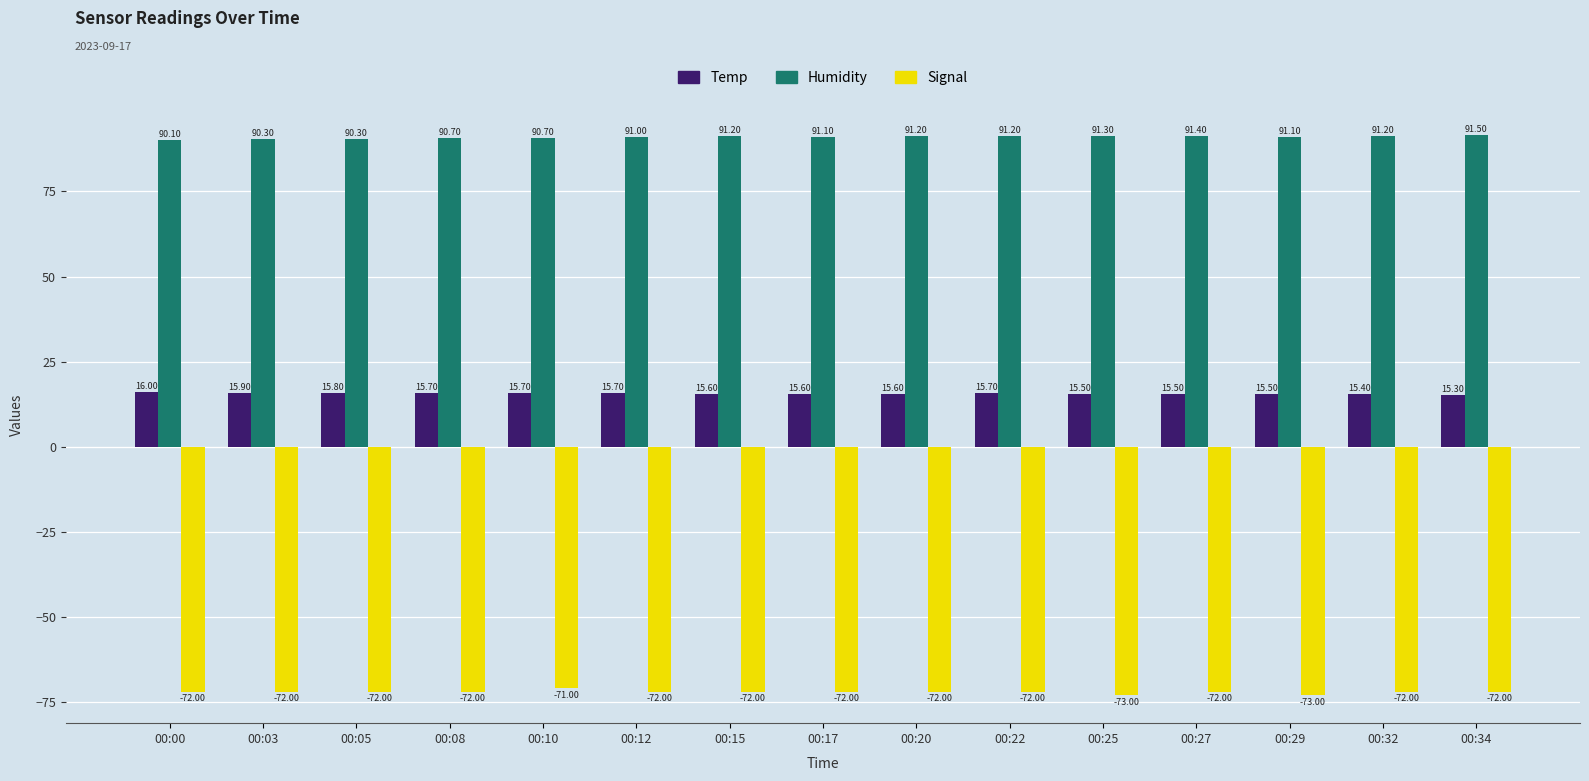

How many data points in Signal are above -72?

1